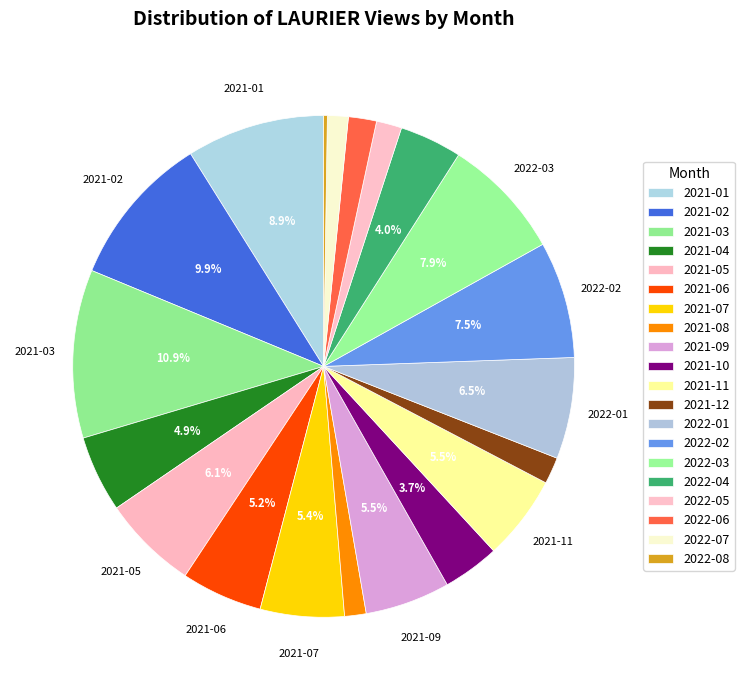

Which slice is the largest?

2021-03